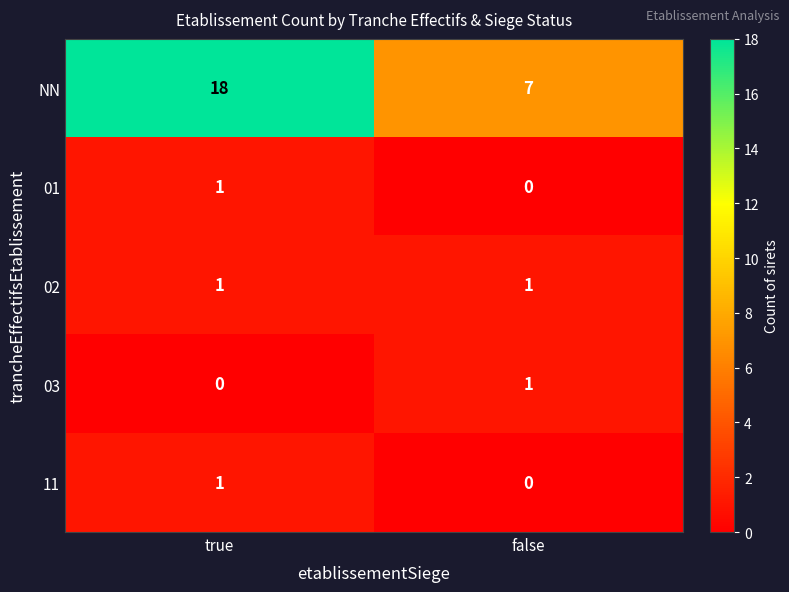

How many data points does each series have?

2